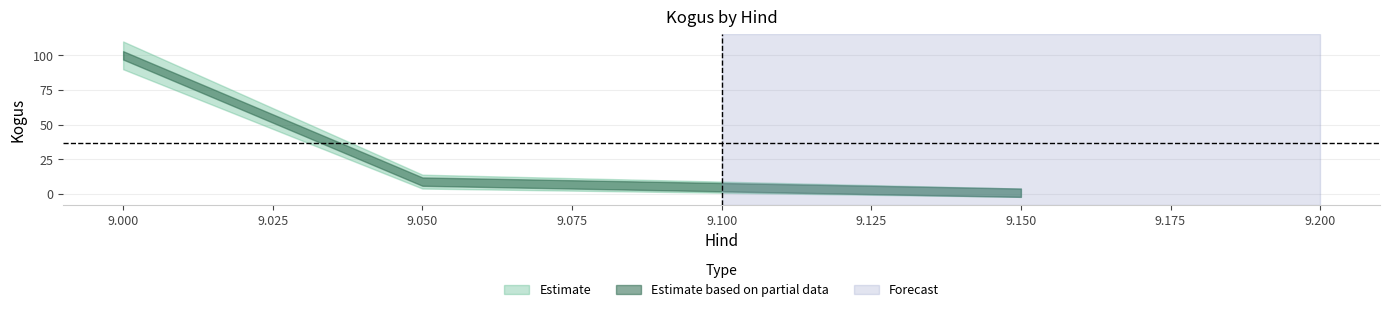

What is the approximate value at 9.15?

1